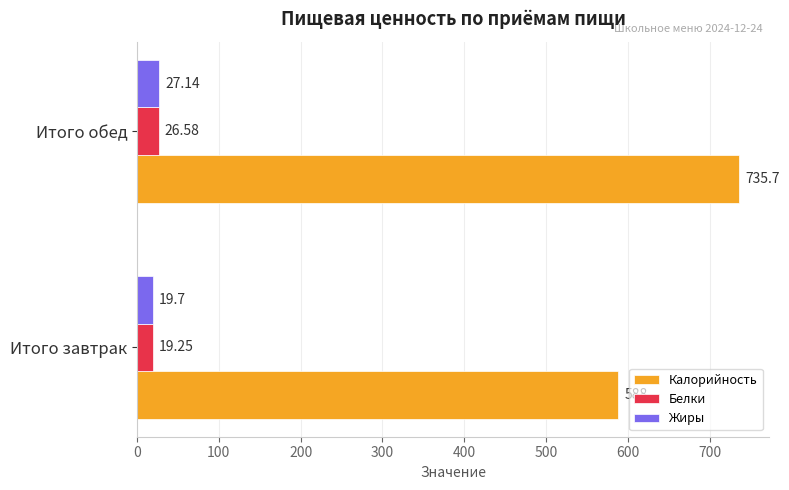

Rank the series by their maximum value, from lowest to highest.

Белки, Жиры, Калорийность